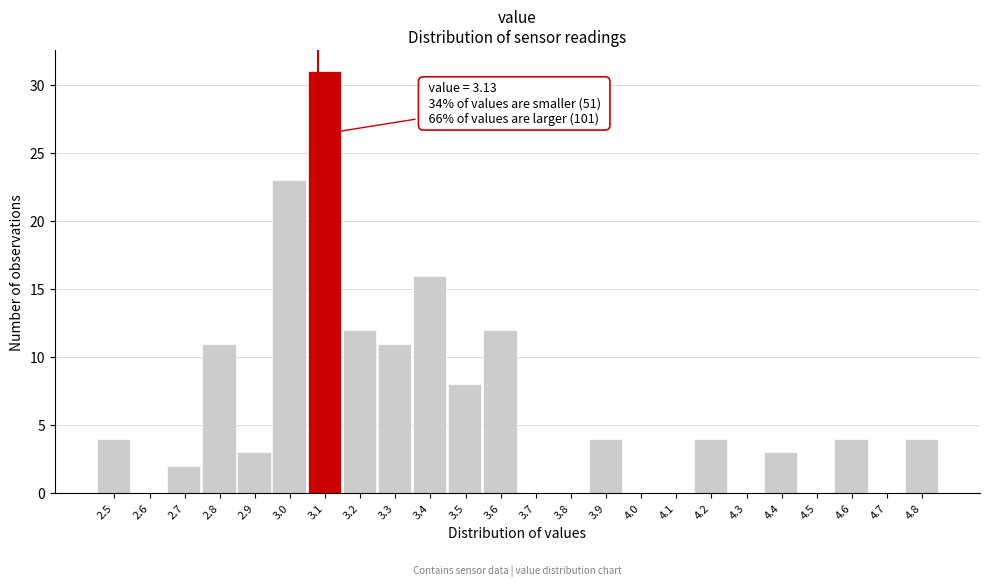

Reading left to right, extract all data points from this chart.

2.5=4	2.6=0	2.7=2	2.8=11	2.9=3	3.0=23	3.1=31	3.2=12	3.3=11	3.4=16	3.5=8	3.6=12	3.7=0	3.8=0	3.9=4	4.0=0	4.1=0	4.2=4	4.3=0	4.4=3	4.5=0	4.6=4	4.7=0	4.8=4